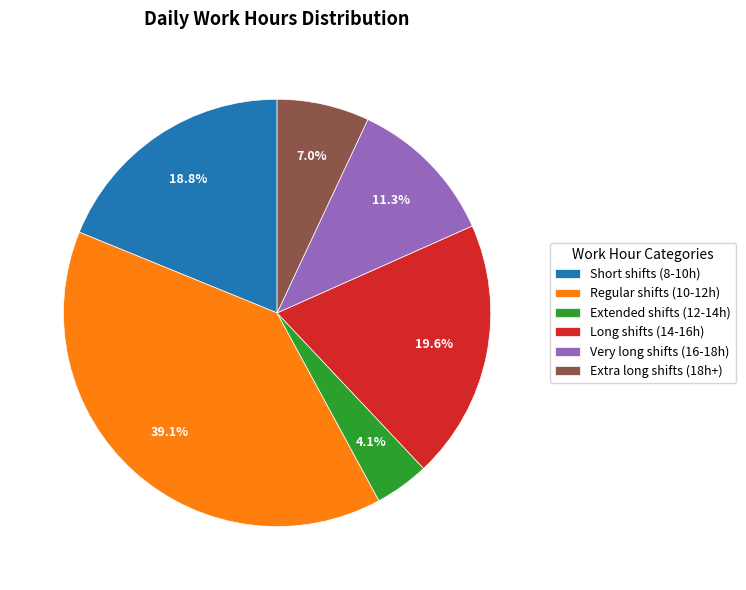

How many slices are in this pie chart?

6